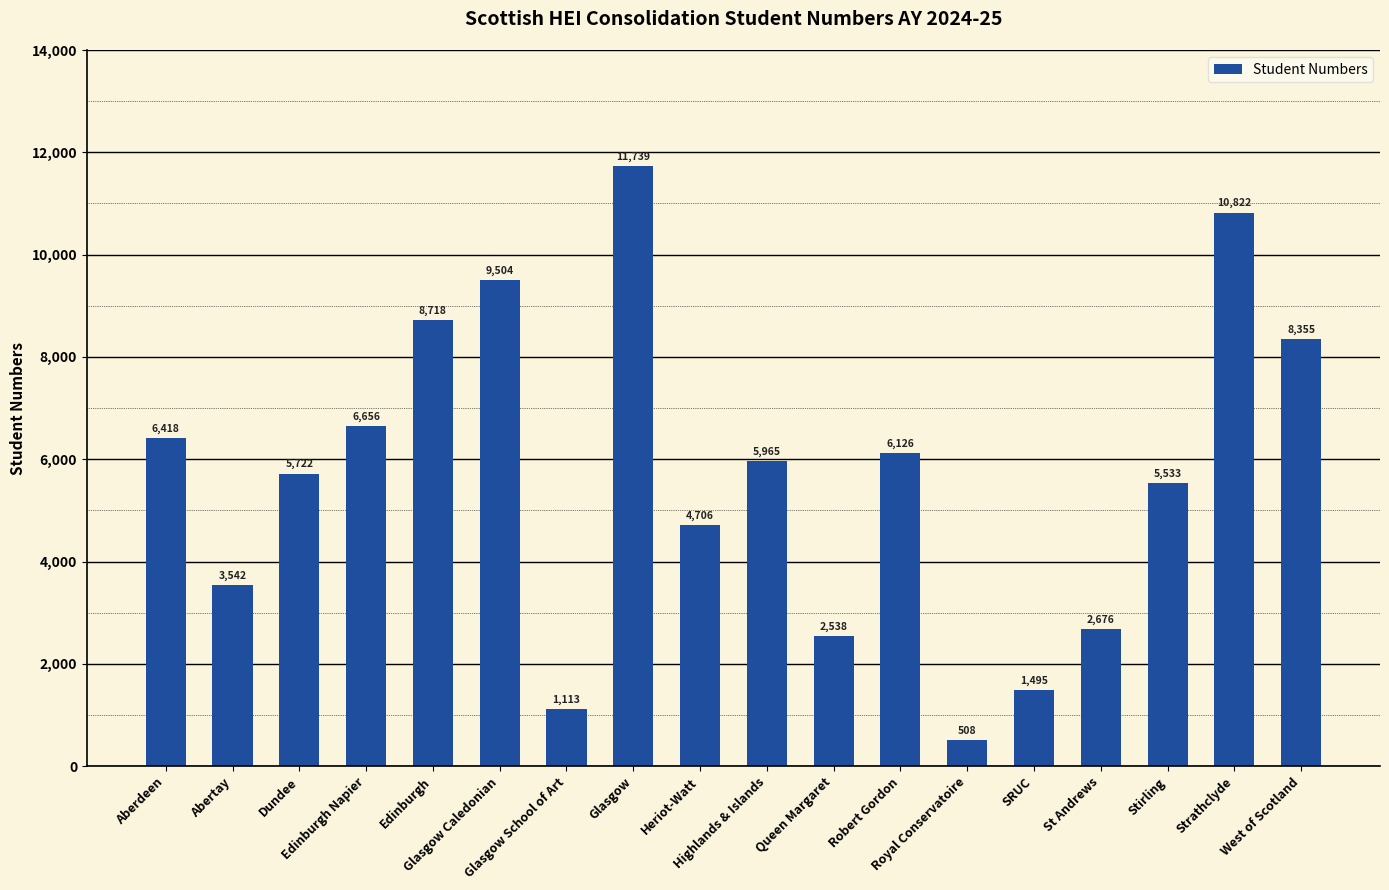

What is the minimum value shown in the chart?

508